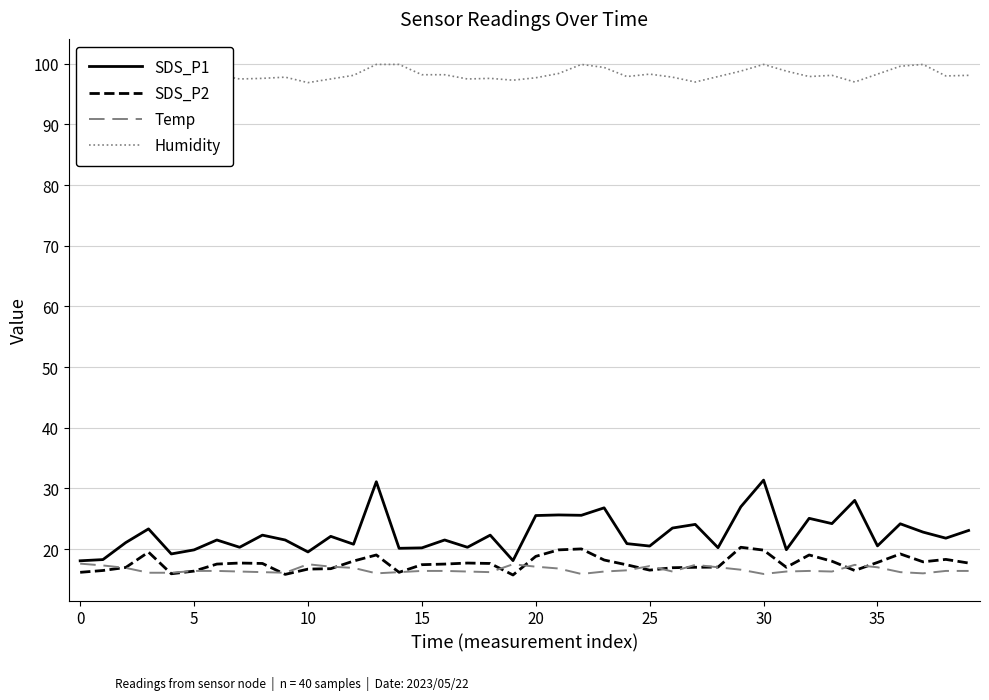

Which has a higher value, 17 or 11?

11